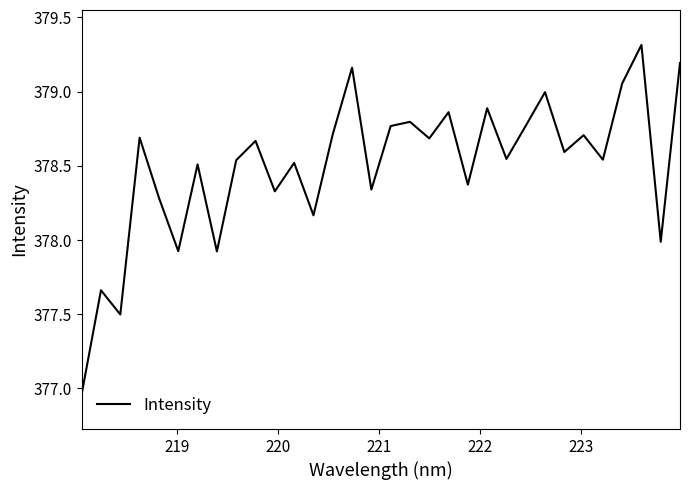

What is the difference between the maximum and minimum values?

2.4